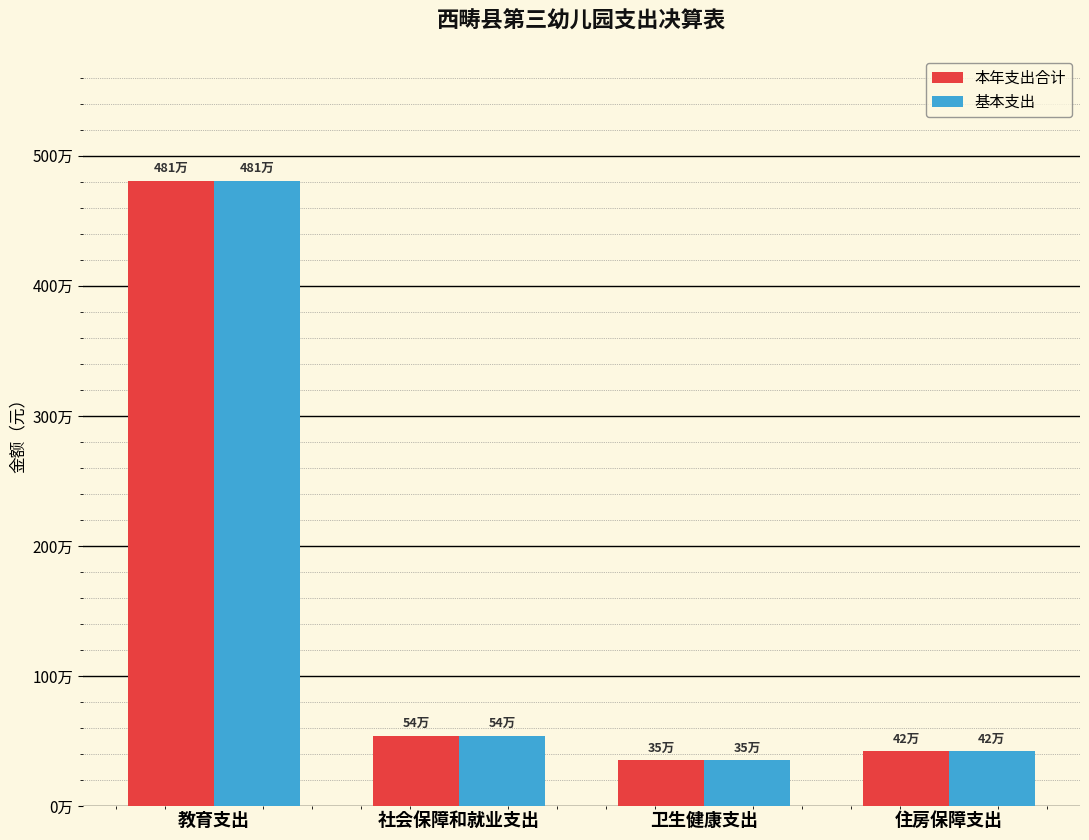

What is the average value of the 本年支出合计 series?

1531201.3